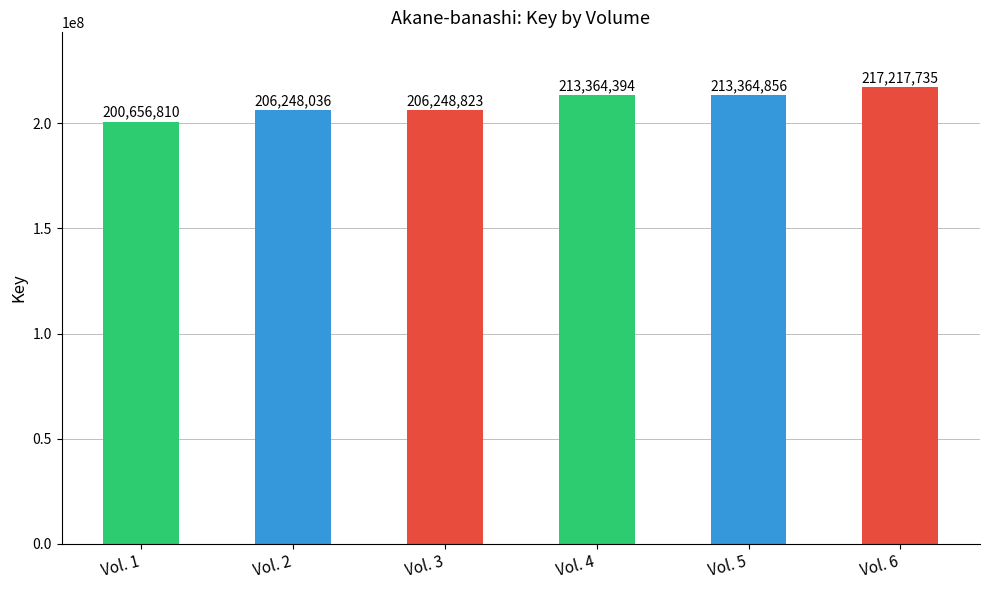

Reading right to left, transcribe all the data shown in this chart.

217217735	213364856	213364394	206248823	206248036	200656810